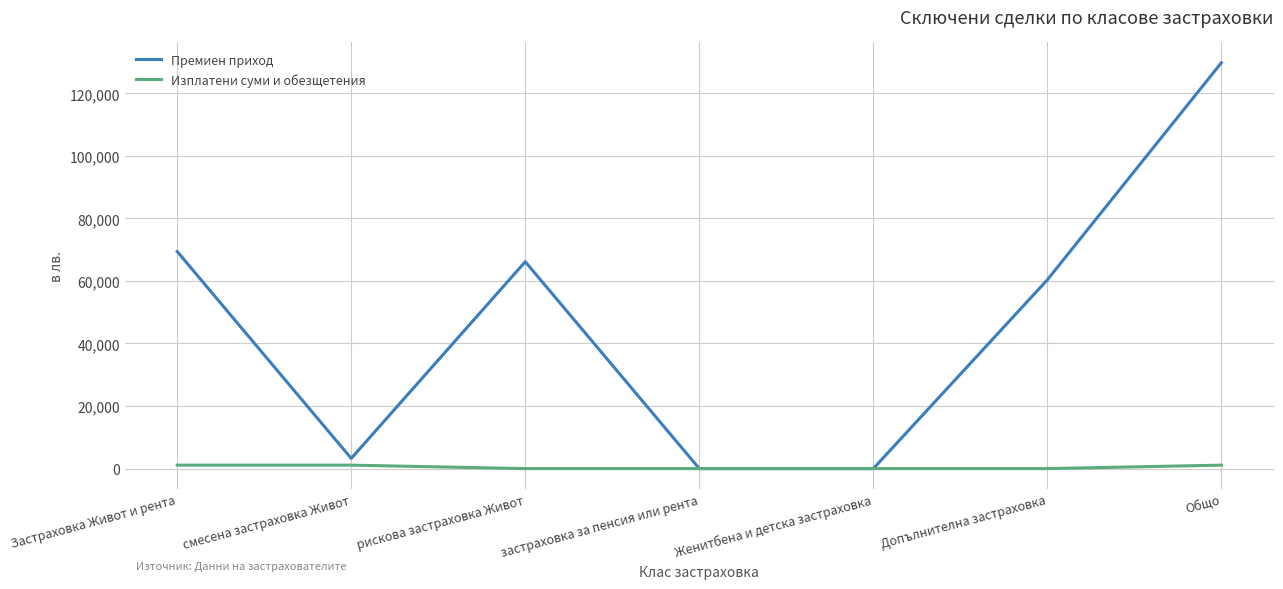

How many lines are shown in the chart?

2